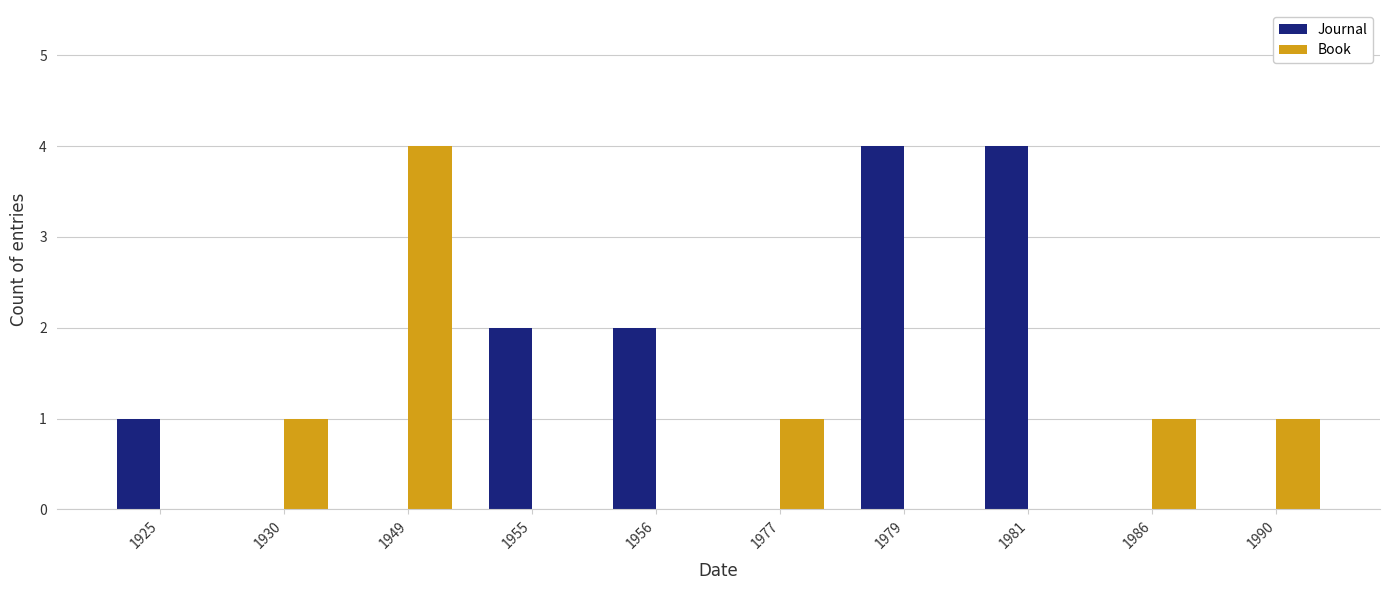

Reading left to right, extract all data points from this chart.

Journal: 1925=1	1930=0	1949=0	1955=2	1956=2	1977=0	1979=4	1981=4	1986=0	1990=0
Book: 1925=0	1930=1	1949=4	1955=0	1956=0	1977=1	1979=0	1981=0	1986=1	1990=1